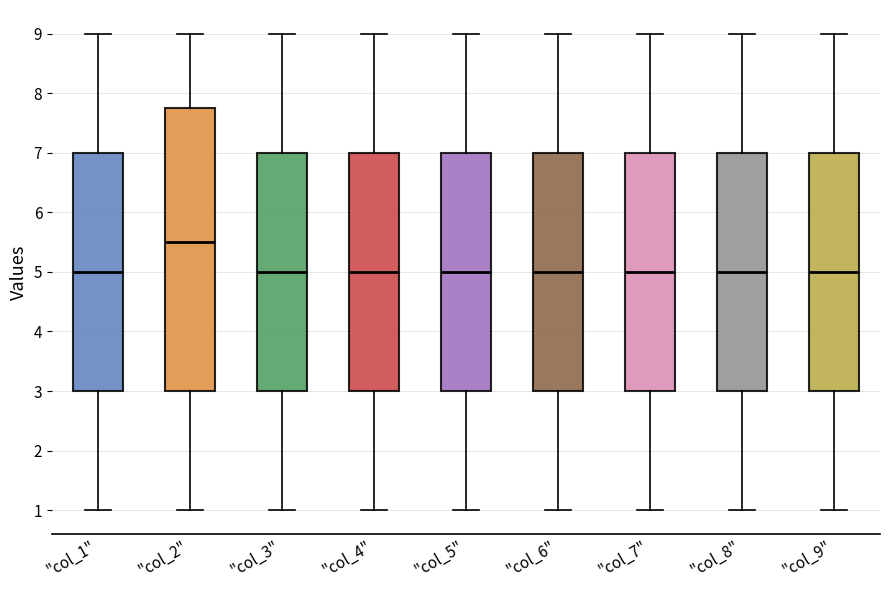

Which box is the tallest, from its lower edge to its upper edge?

"col_2"